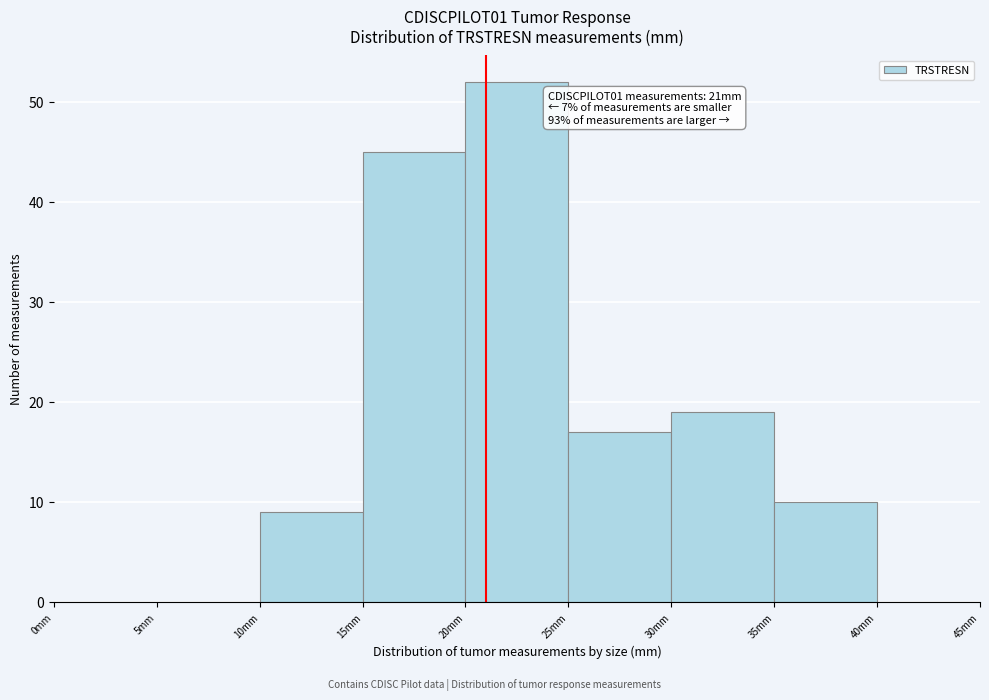

Which range on the x-axis has the tallest bar?

20 to 25